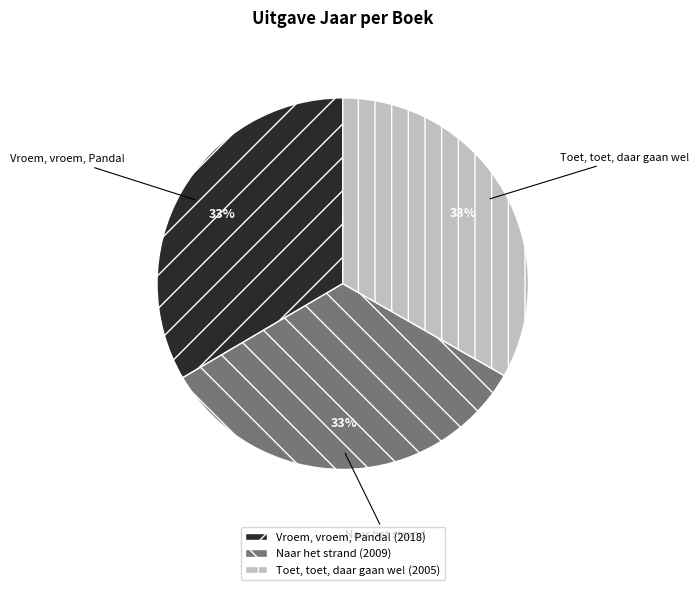

The Vroem, vroem, Panda! slice represents 33% of the pie. True or false?

True